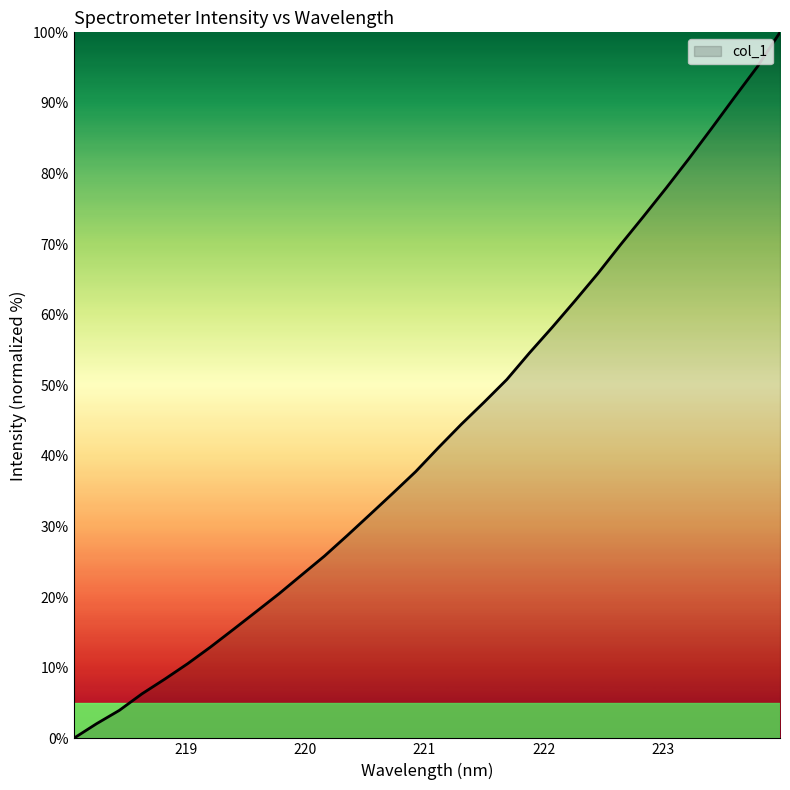

What is the difference between the maximum and minimum values?

100.0